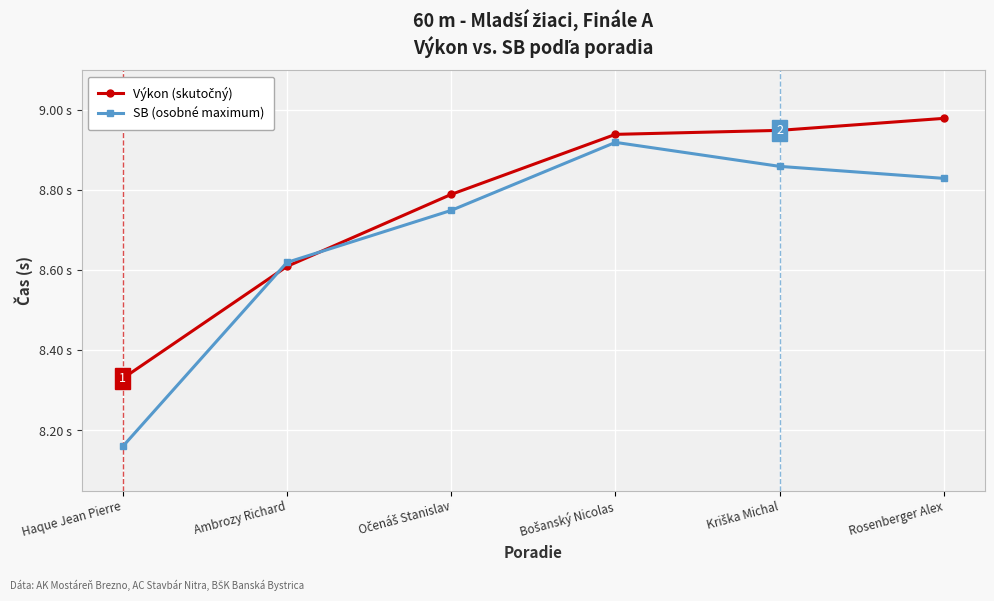

Which series has the largest total across all categories?

Výkon (skutočný)